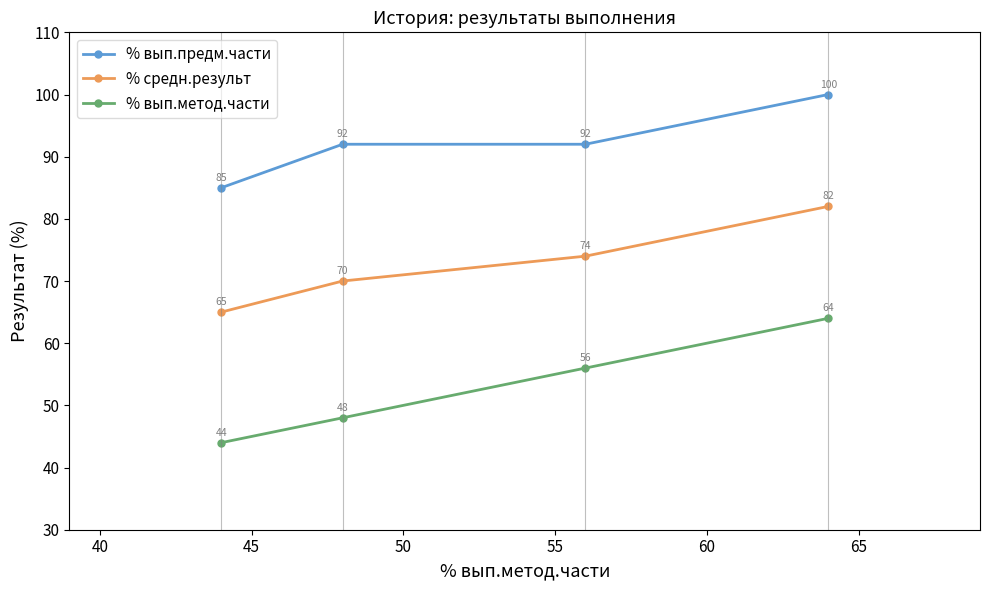

What is the average value of the % вып.метод.части series?

53